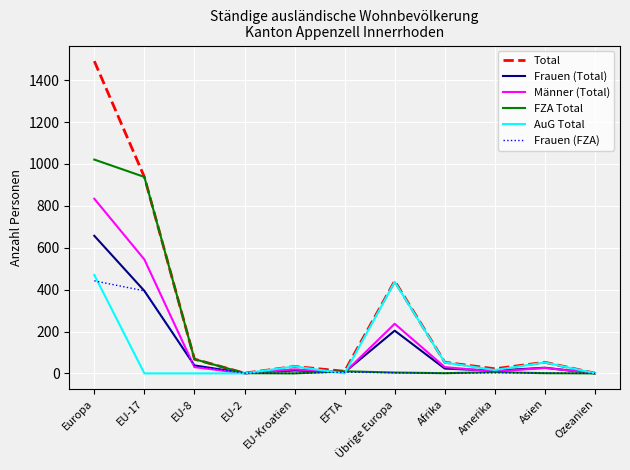

What is the highest value of the Frauen (Total) series?

657